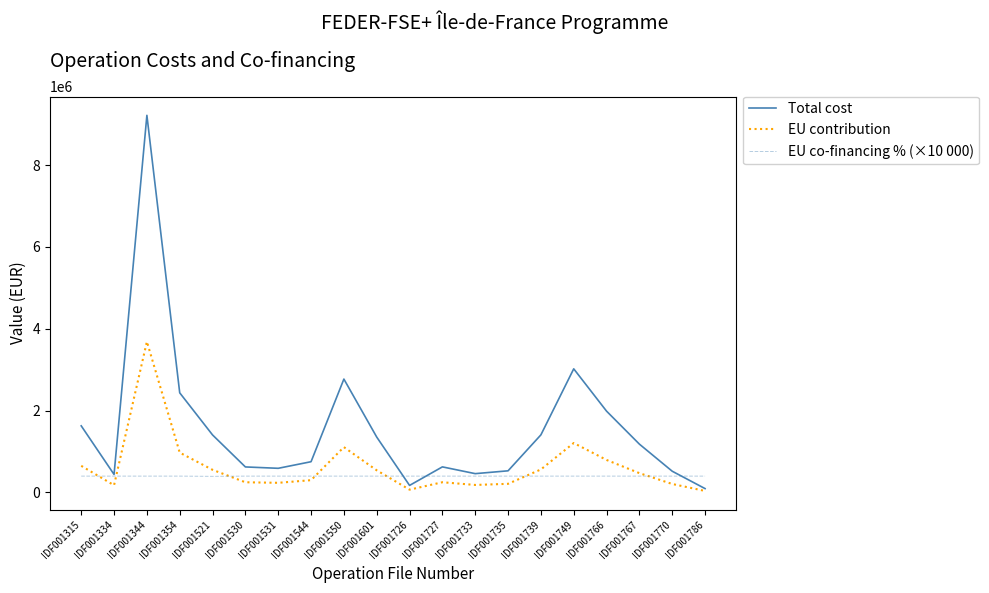

Which category has the highest value across all series?

IDF001344